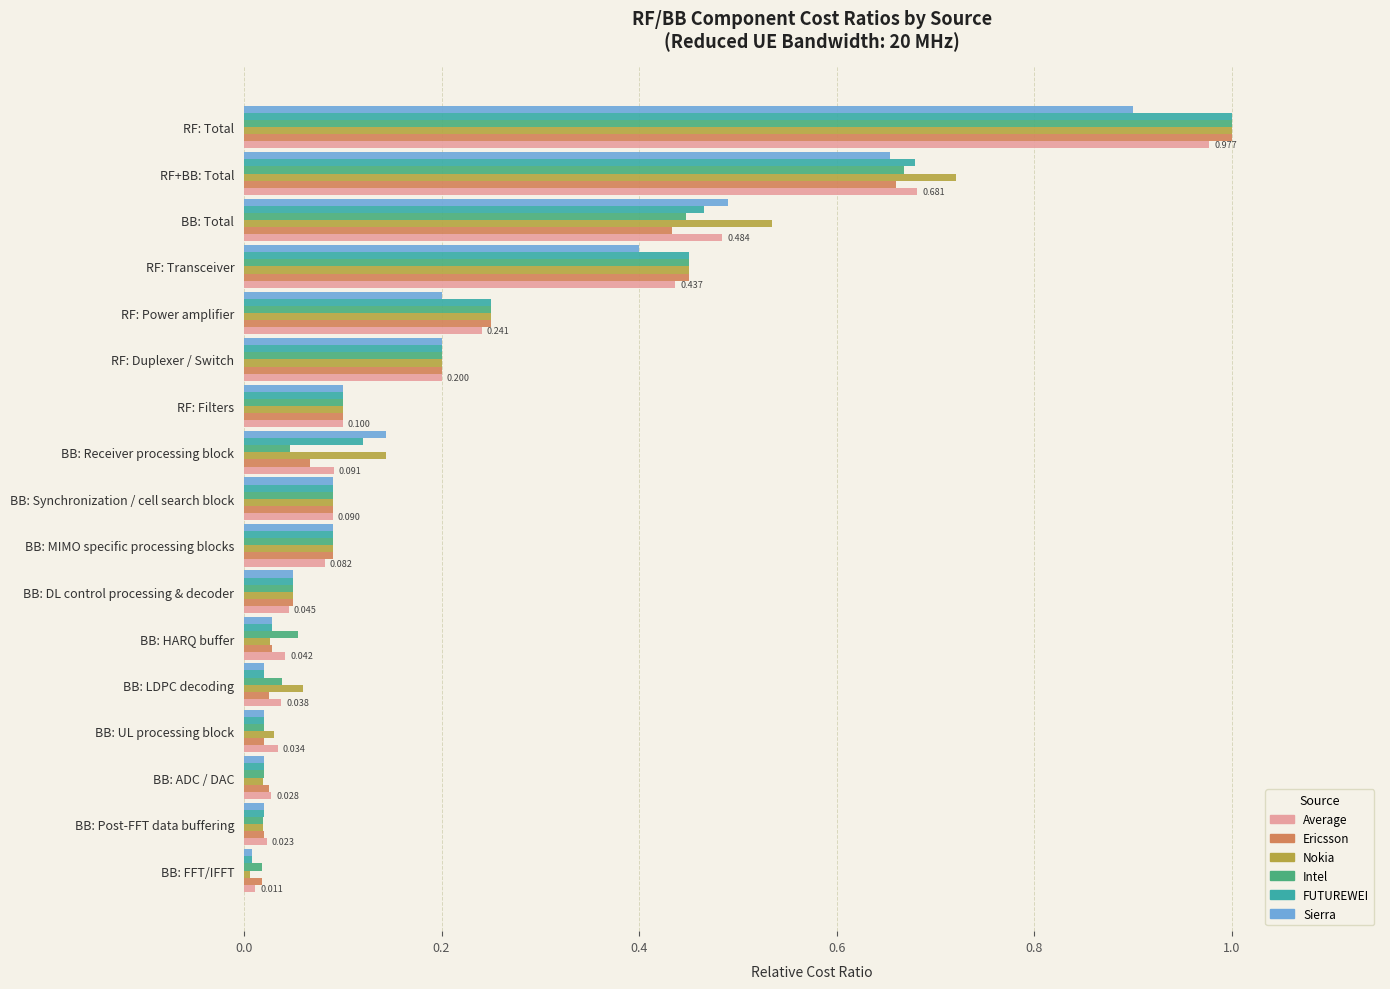

Which series changed the most between BB: FFT/IFFT and BB: Synchronization / cell search block?

Nokia